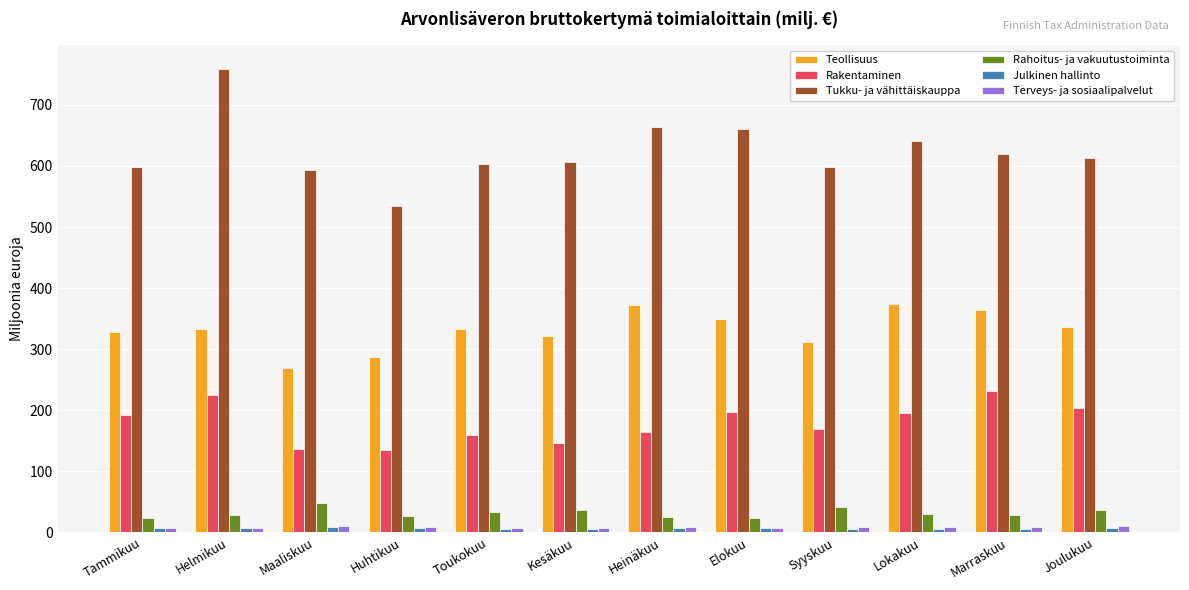

Which series has the widest spread of values?

Tukku- ja vähittäiskauppa